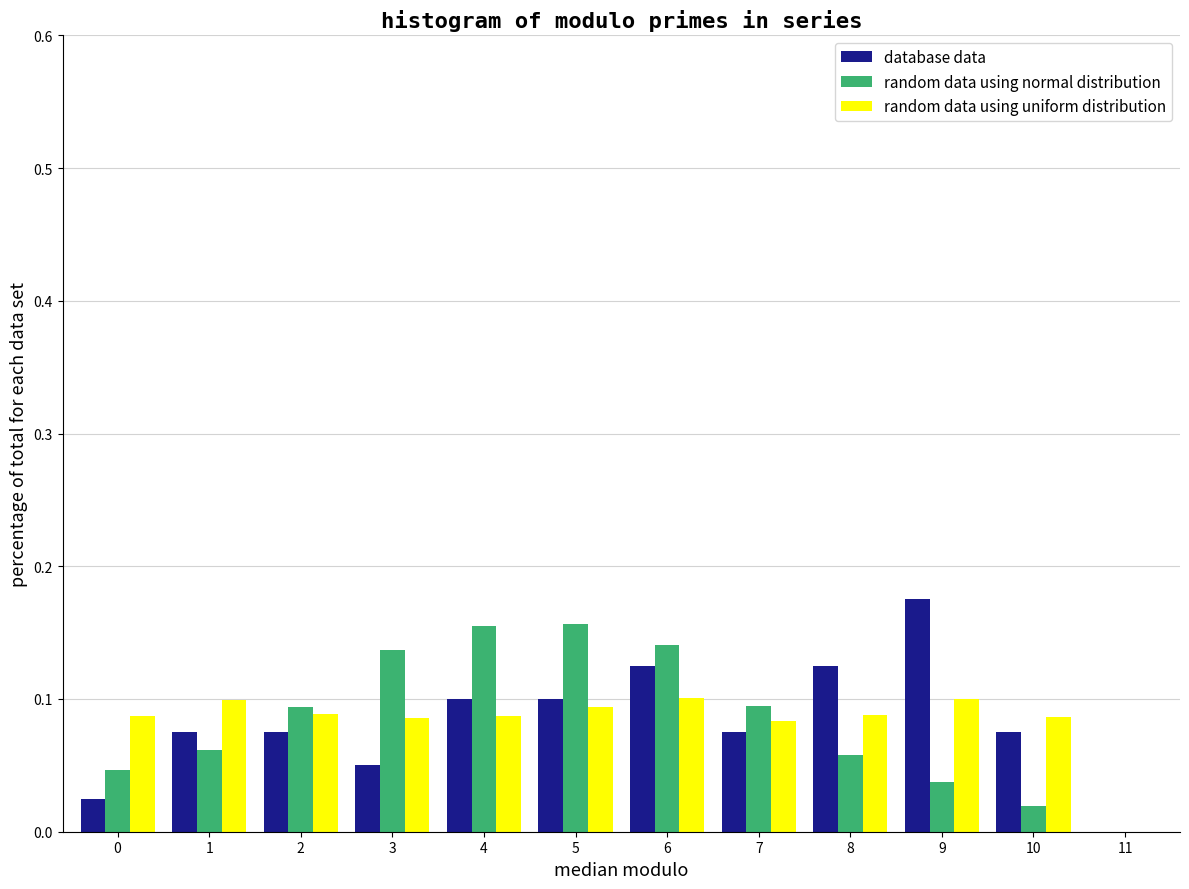

The value of random data using uniform distribution at 8 is 0.1. True or false?

True